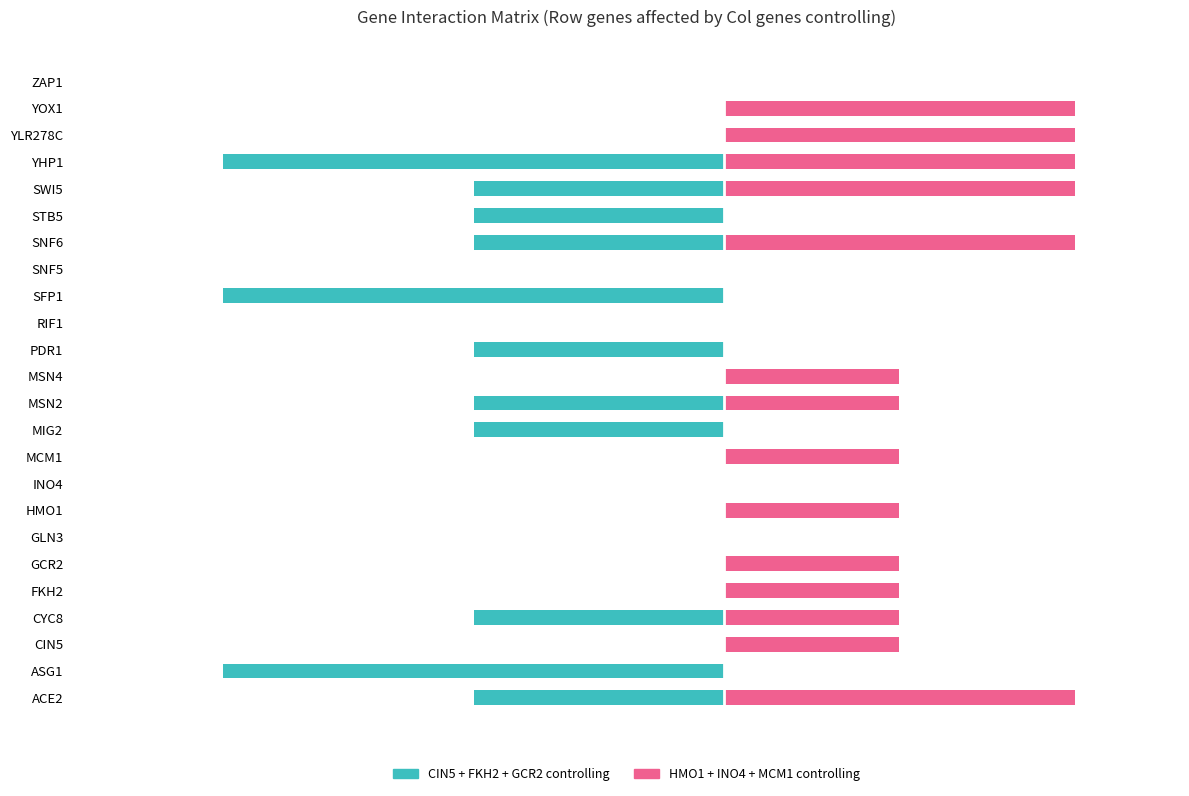

Is the value of HMO1+INO4+MCM1 (controlling) at ACE2 greater than the value of CIN5+FKH2+GCR2 (controlling) at GCR2?

Yes